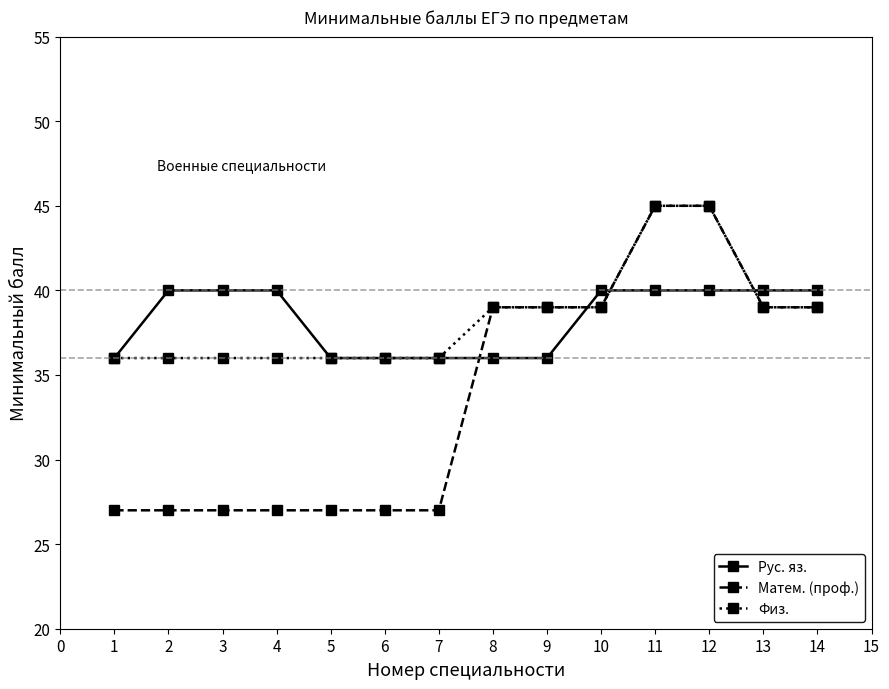

At how many categories does at least one series exceed 38?

10